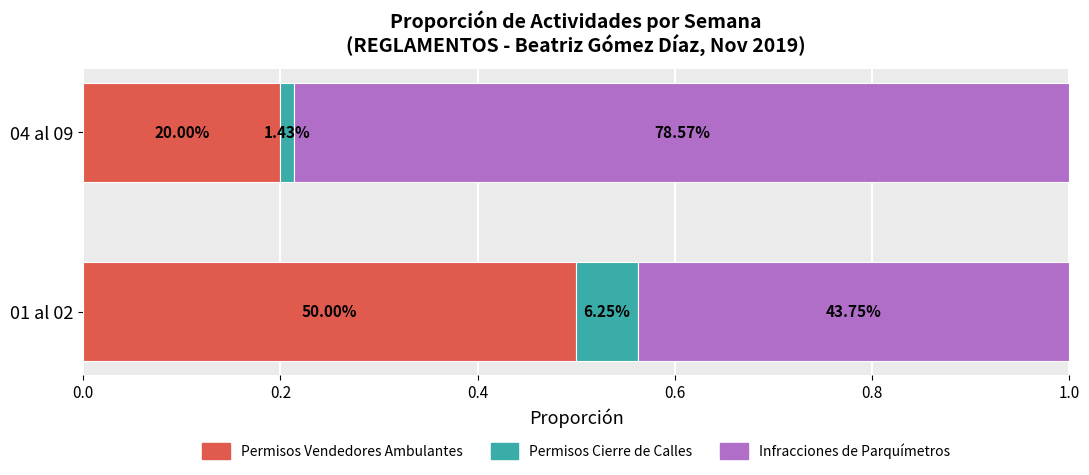

List the series in order of their overall mean, highest first.

Infracciones de Parquímetros, Permisos Vendedores Ambulantes, Permisos Cierre de Calles